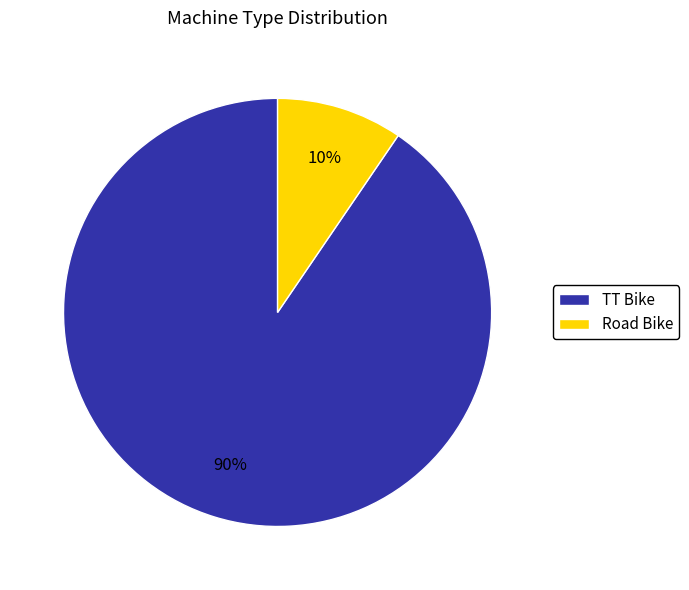

To the nearest percent, what is the average slice percentage?

50%